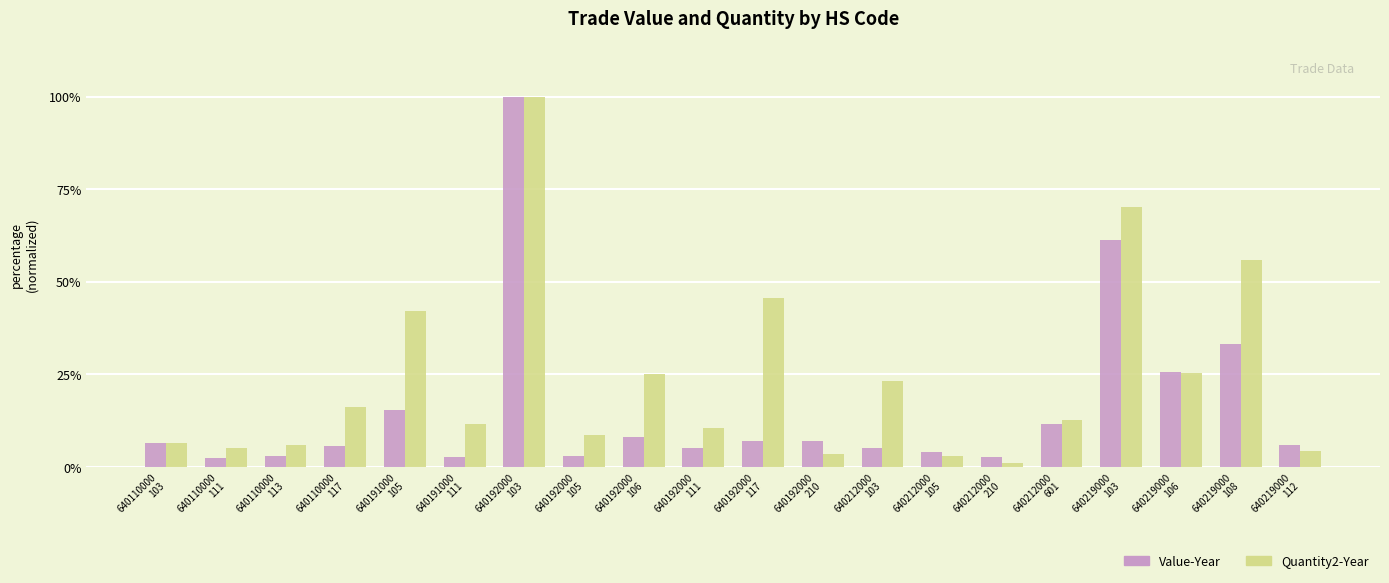

What is the maximum value shown in the chart?

100.0